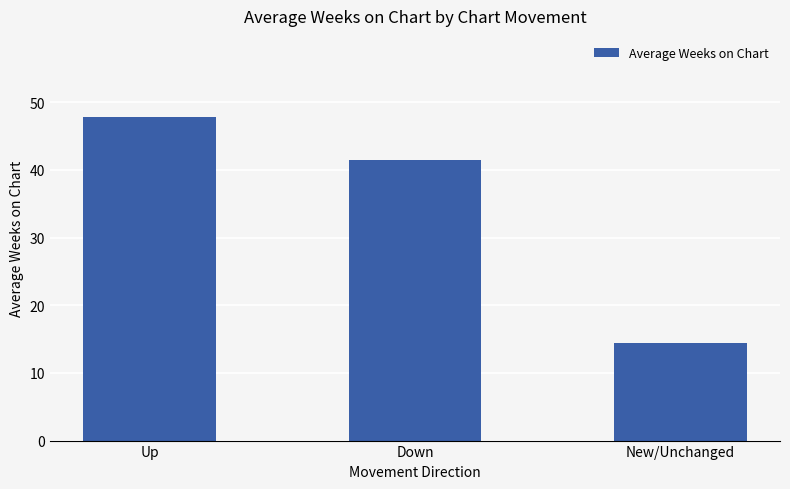

What is the change in value from Up to New/Unchanged?

-33.4